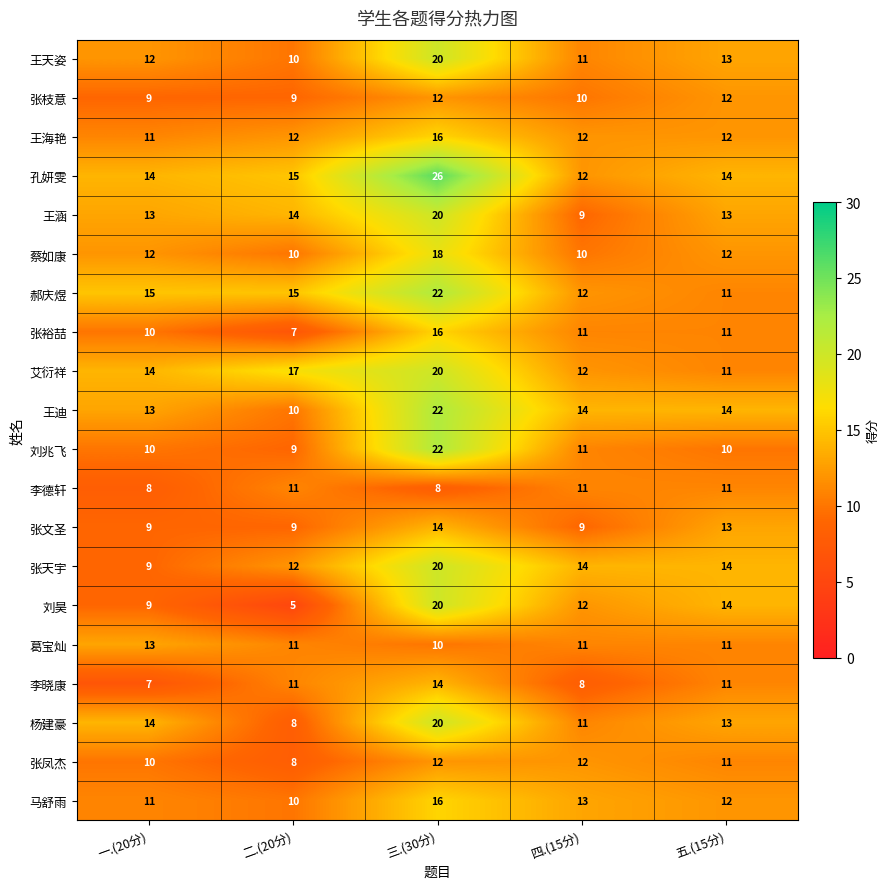

Which series has the largest total across all categories?

孔妍雯